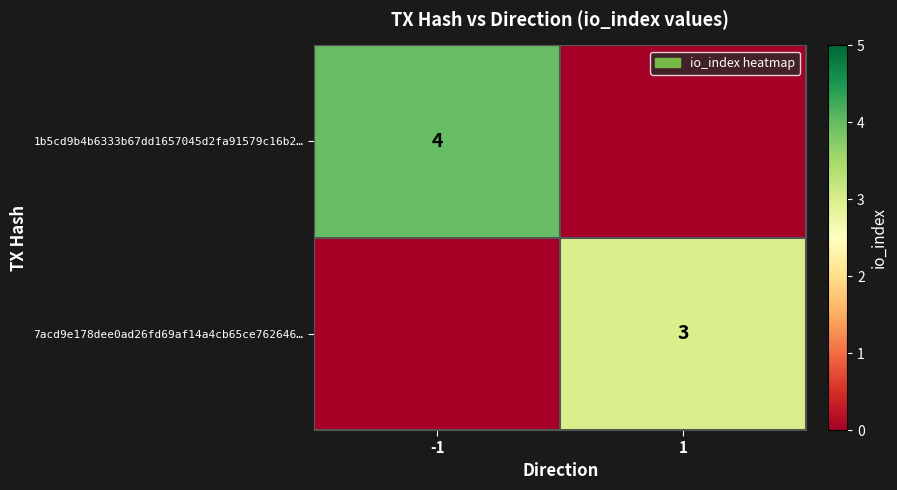

The value of 1b5cd9b4b6333b67dd1657045d2fa91579c16b2… at -1 is 7. True or false?

False